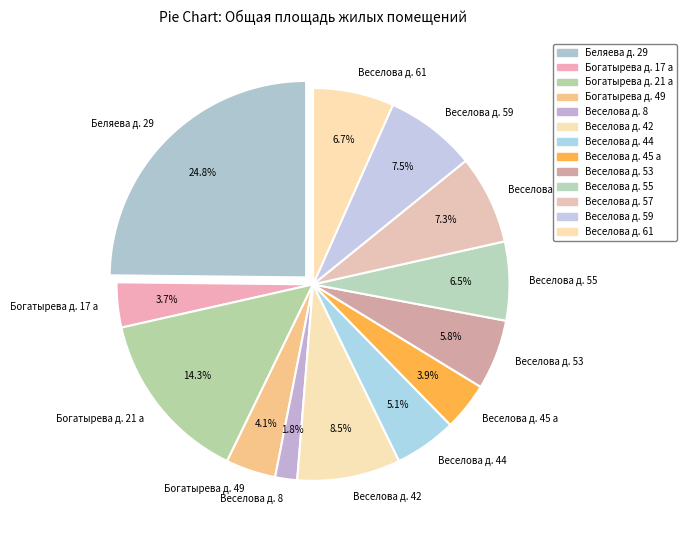

To the nearest percent, what is the combined percentage of Веселова д. 44 and Веселова д. 8?

7%